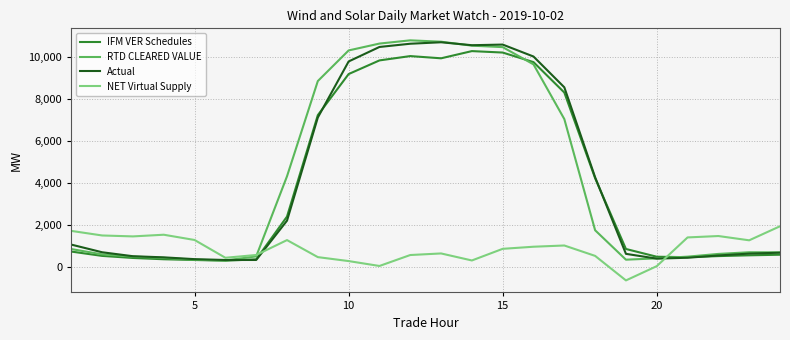

What is the minimum value for RTD CLEARED VALUE?

305.8